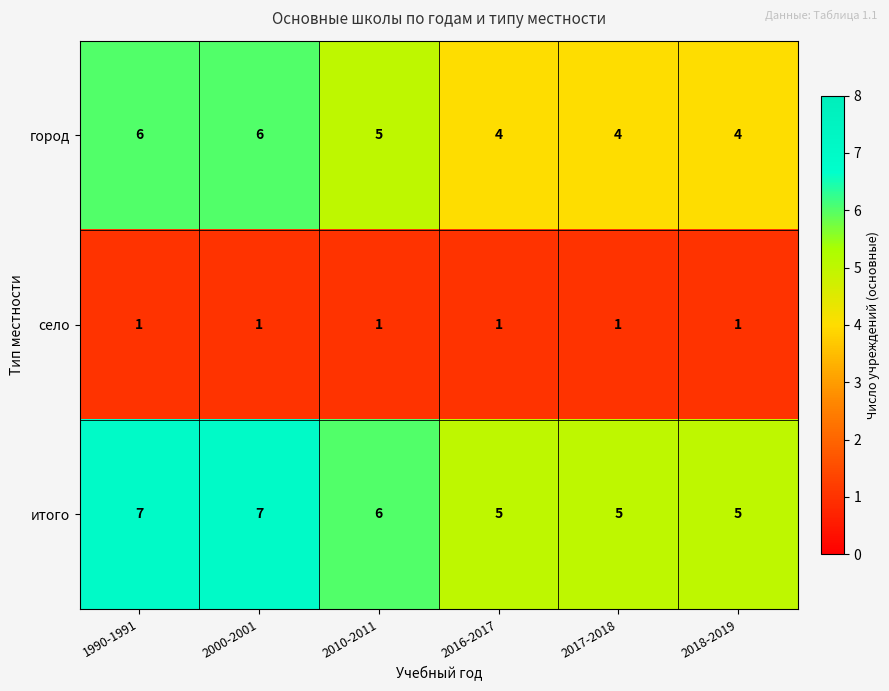

Reading left to right, extract all data points from this chart.

город: 1990-1991=6	2000-2001=6	2010-2011=5	2016-2017=4	2017-2018=4	2018-2019=4
село: 1990-1991=1	2000-2001=1	2010-2011=1	2016-2017=1	2017-2018=1	2018-2019=1
итого: 1990-1991=7	2000-2001=7	2010-2011=6	2016-2017=5	2017-2018=5	2018-2019=5